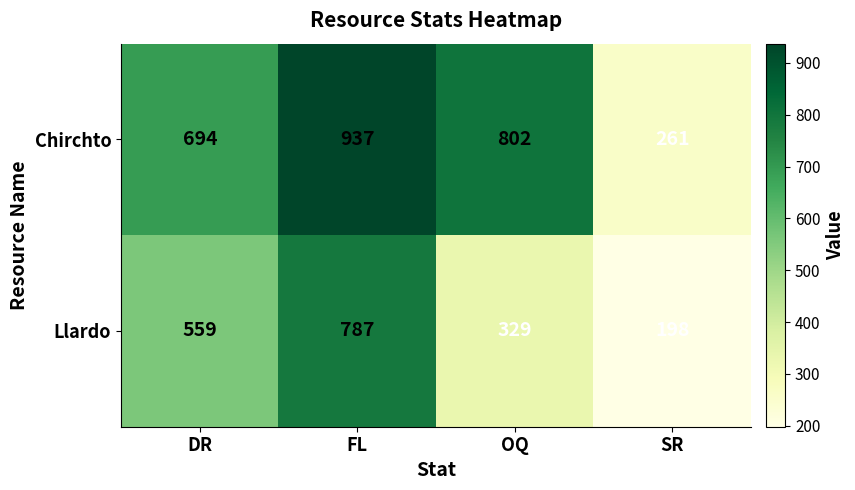

At which category does the chart reach its minimum across all series?

SR